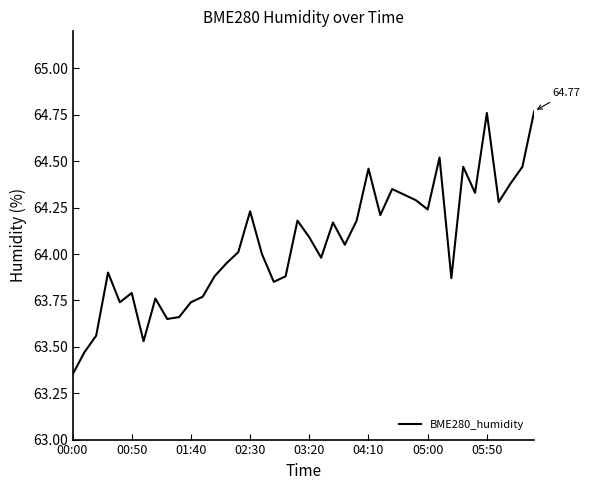

Is this an area chart (filled region under the line)?

No